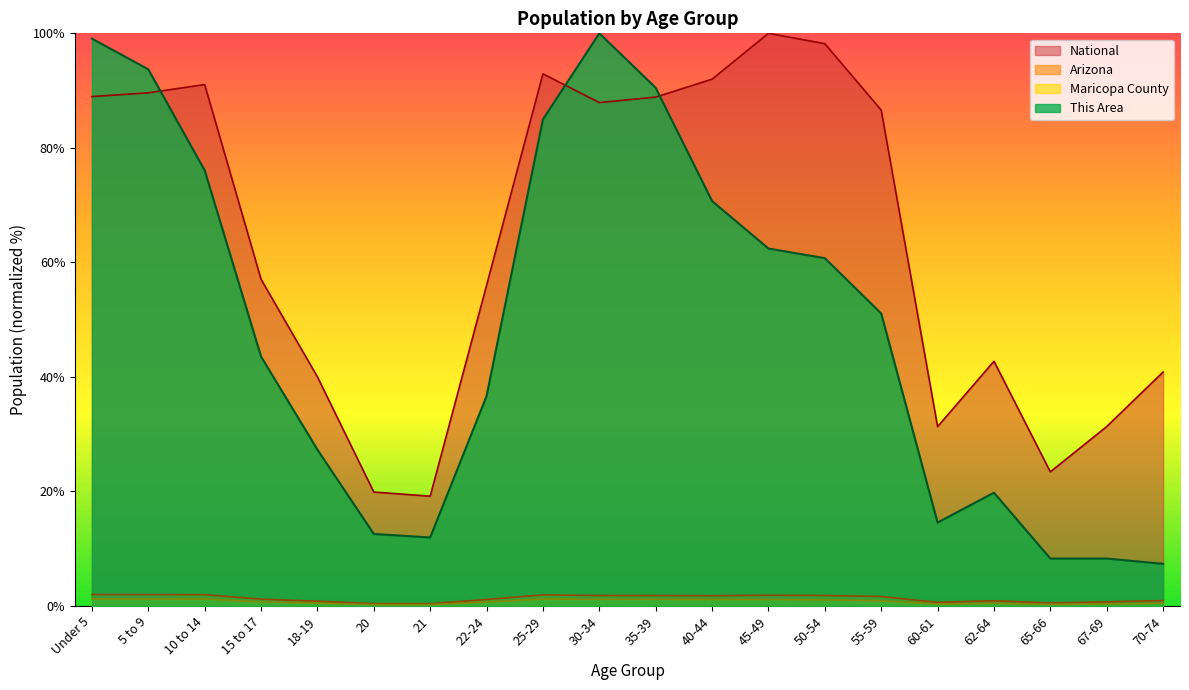

Rank the categories by This Area value from lowest to highest.

70-74, 65-66, 67-69, 21, 20, 60-61, 62-64, 18-19, 22-24, 15 to 17, 55-59, 50-54, 45-49, 40-44, 10 to 14, 25-29, 35-39, 5 to 9, Under 5, 30-34